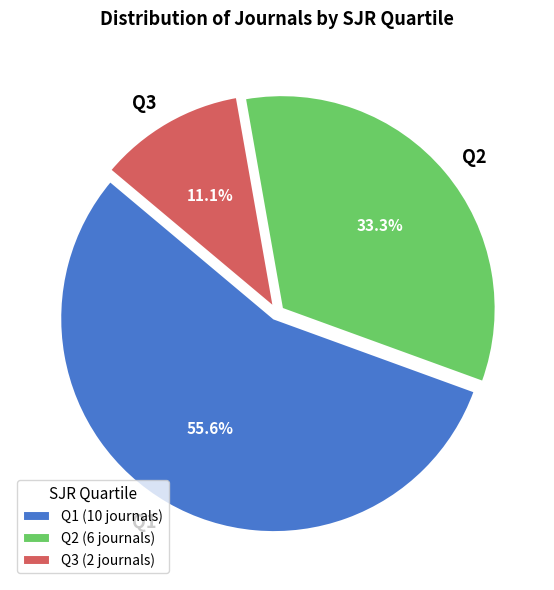

To the nearest percent, what portion does Q1 represent?

56%